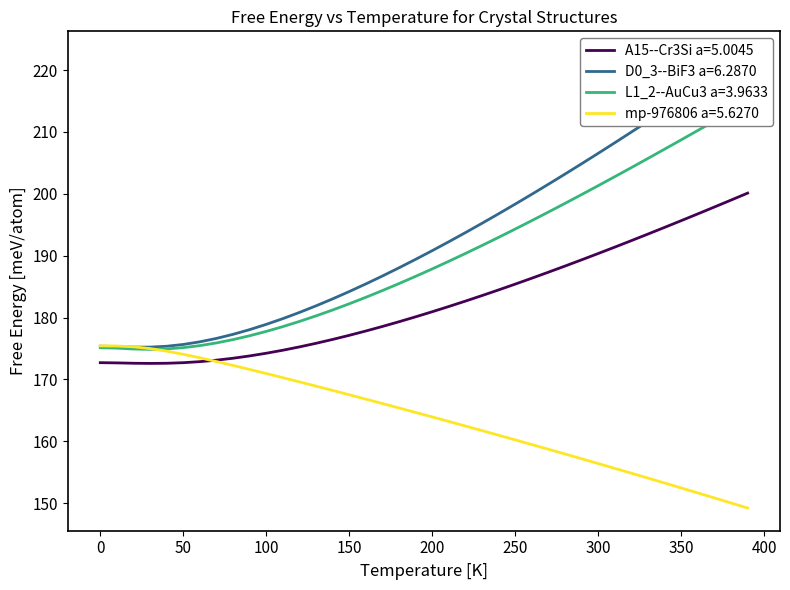

Which series has the largest range (max minus min)?

D0_3--BiF3 a=6.2870